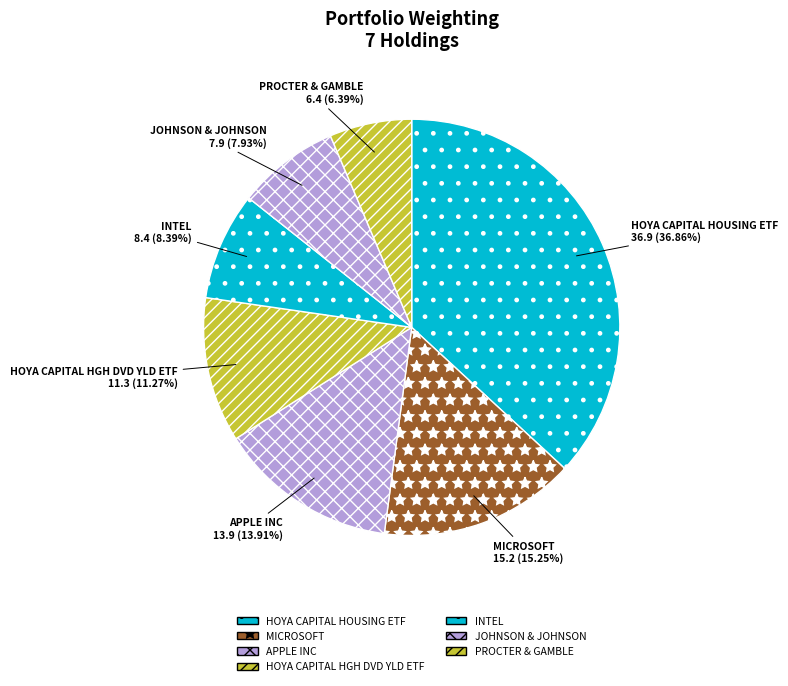

To the nearest percent, what portion does HOYA CAPITAL HGH DVD YLD ETF represent?

11%